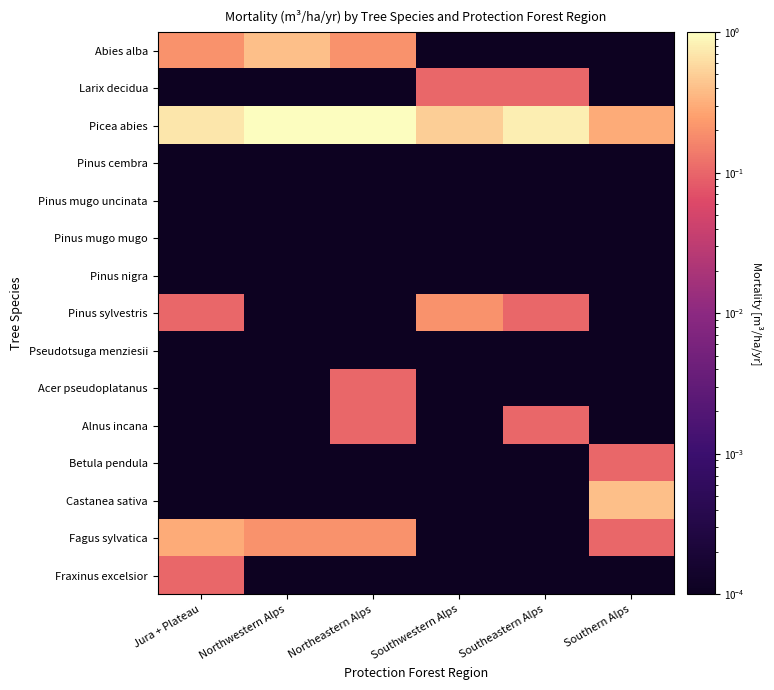

Reading left to right, transcribe all the data shown in this chart.

Abies alba: Jura + Plateau=0.2	Northwestern Alps=0.4	Northeastern Alps=0.2	Southwestern Alps=0.0	Southeastern Alps=0.0	Southern Alps=0.0
Larix decidua: Jura + Plateau=0.0	Northwestern Alps=0.0	Northeastern Alps=0.0	Southwestern Alps=0.1	Southeastern Alps=0.1	Southern Alps=0.0
Picea abies: Jura + Plateau=0.7	Northwestern Alps=1.9	Northeastern Alps=1.5	Southwestern Alps=0.5	Southeastern Alps=0.8	Southern Alps=0.3
Pinus cembra: Jura + Plateau=0.0	Northwestern Alps=0.0	Northeastern Alps=0.0	Southwestern Alps=0.0	Southeastern Alps=0.0	Southern Alps=0.0
Pinus mugo uncinata: Jura + Plateau=0.0	Northwestern Alps=0.0	Northeastern Alps=0.0	Southwestern Alps=0.0	Southeastern Alps=0.0	Southern Alps=0.0
Pinus mugo mugo: Jura + Plateau=0.0	Northwestern Alps=0.0	Northeastern Alps=0.0	Southwestern Alps=0.0	Southeastern Alps=0.0	Southern Alps=0.0
Pinus nigra: Jura + Plateau=0.0	Northwestern Alps=0.0	Northeastern Alps=0.0	Southwestern Alps=0.0	Southeastern Alps=0.0	Southern Alps=0.0
Pinus sylvestris: Jura + Plateau=0.1	Northwestern Alps=0.0	Northeastern Alps=0.0	Southwestern Alps=0.2	Southeastern Alps=0.1	Southern Alps=0.0
Pseudotsuga menziesii: Jura + Plateau=0.0	Northwestern Alps=0.0	Northeastern Alps=0.0	Southwestern Alps=0.0	Southeastern Alps=0.0	Southern Alps=0.0
Acer pseudoplatanus: Jura + Plateau=0.0	Northwestern Alps=0.0	Northeastern Alps=0.1	Southwestern Alps=0.0	Southeastern Alps=0.0	Southern Alps=0.0
Alnus incana: Jura + Plateau=0.0	Northwestern Alps=0.0	Northeastern Alps=0.1	Southwestern Alps=0.0	Southeastern Alps=0.1	Southern Alps=0.0
Betula pendula: Jura + Plateau=0.0	Northwestern Alps=0.0	Northeastern Alps=0.0	Southwestern Alps=0.0	Southeastern Alps=0.0	Southern Alps=0.1
Castanea sativa: Jura + Plateau=0.0	Northwestern Alps=0.0	Northeastern Alps=0.0	Southwestern Alps=0.0	Southeastern Alps=0.0	Southern Alps=0.4
Fagus sylvatica: Jura + Plateau=0.3	Northwestern Alps=0.2	Northeastern Alps=0.2	Southwestern Alps=0.0	Southeastern Alps=0.0	Southern Alps=0.1
Fraxinus excelsior: Jura + Plateau=0.1	Northwestern Alps=0.0	Northeastern Alps=0.0	Southwestern Alps=0.0	Southeastern Alps=0.0	Southern Alps=0.0